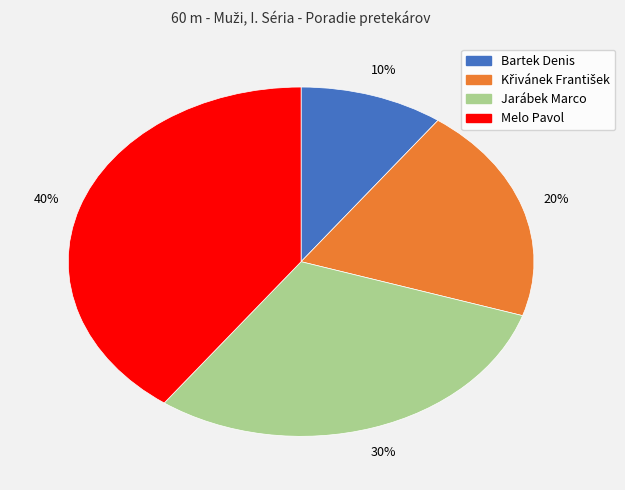

To the nearest percent, what is the difference between the largest and smallest slice percentages?

30%